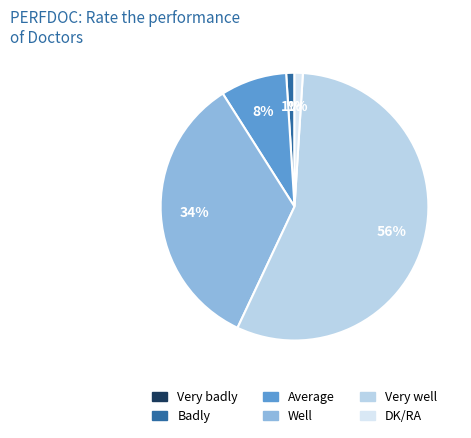

Does Very well represent more than half of the total?

Yes